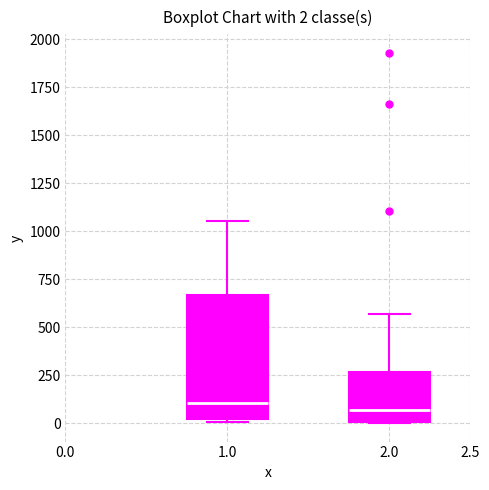

Which box is the tallest, from its lower edge to its upper edge?

1.0